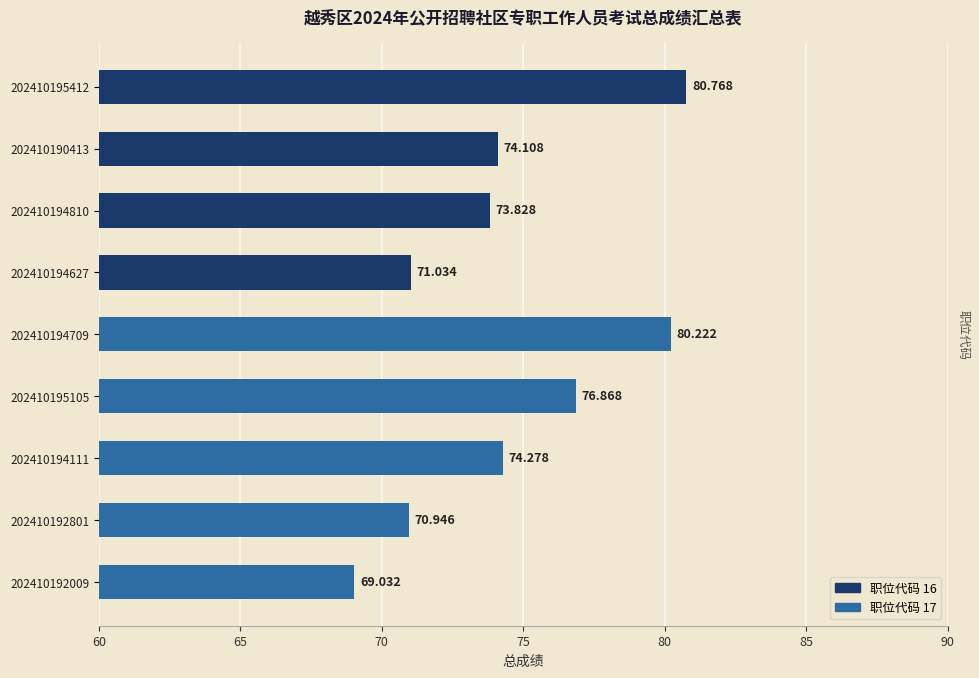

Where is the data nearest to the value 74?

202410190413